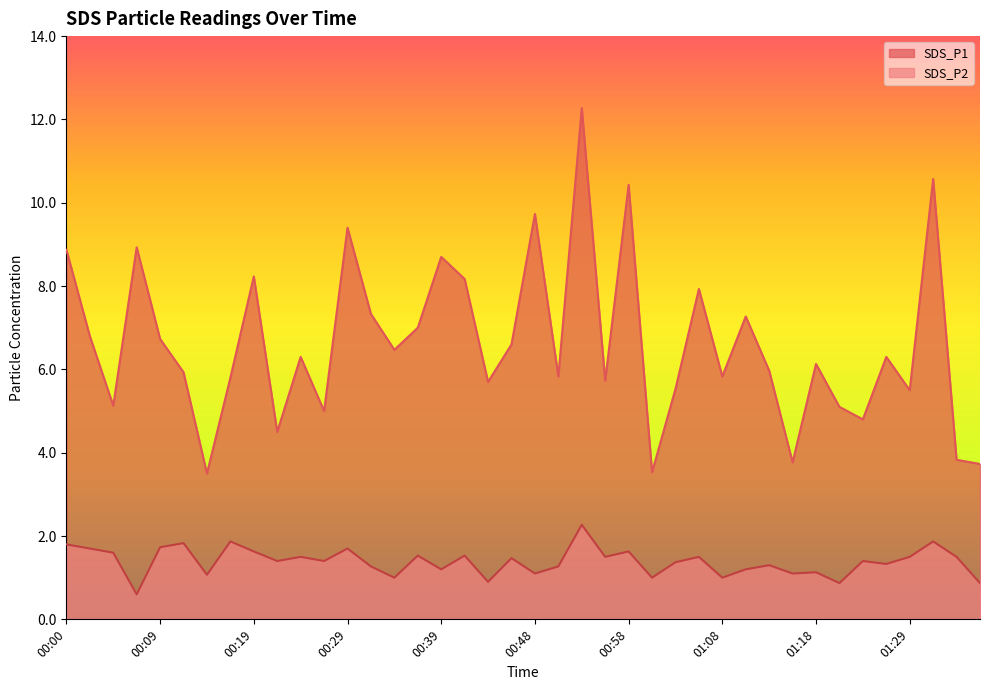

Which series has the largest range (max minus min)?

SDS_P1